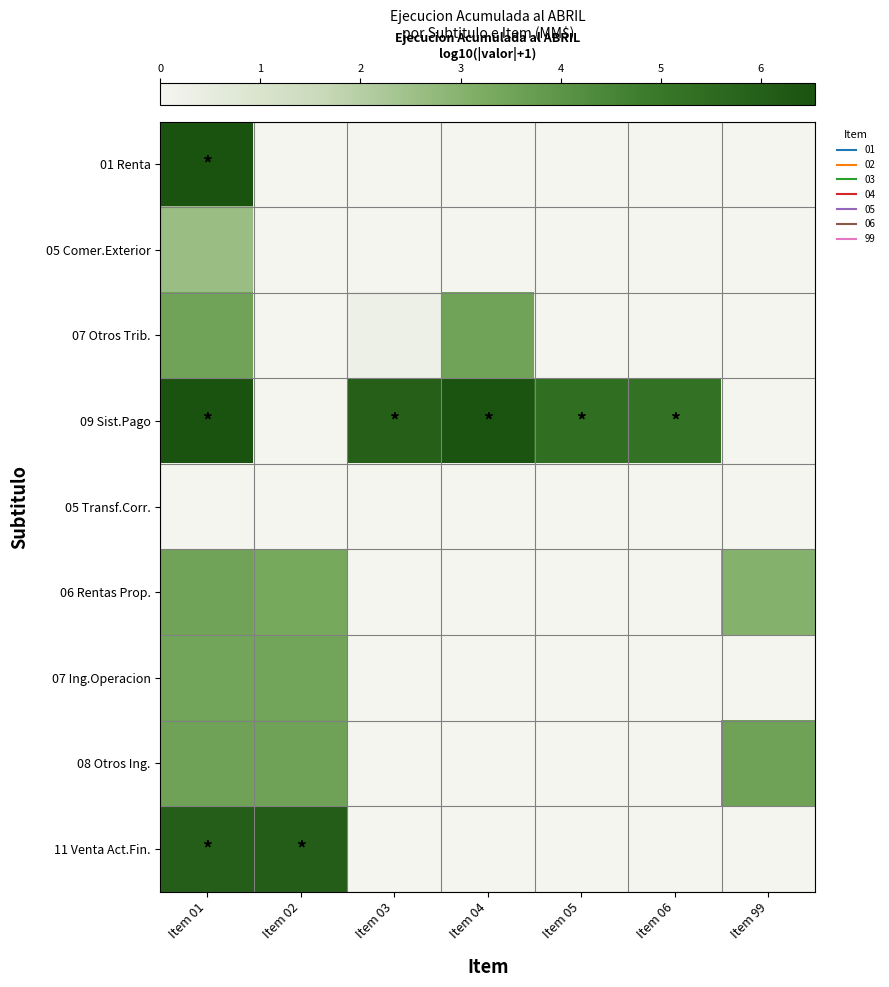

List the series in order of their peak value, lowest first.

05 Transf.Corr., 05 Comer.Exterior, 07 Ing.Operacion, 07 Otros Trib., 06 Rentas Prop., 08 Otros Ing., 11 Venta Act.Fin., 09 Sist.Pago, 01 Renta